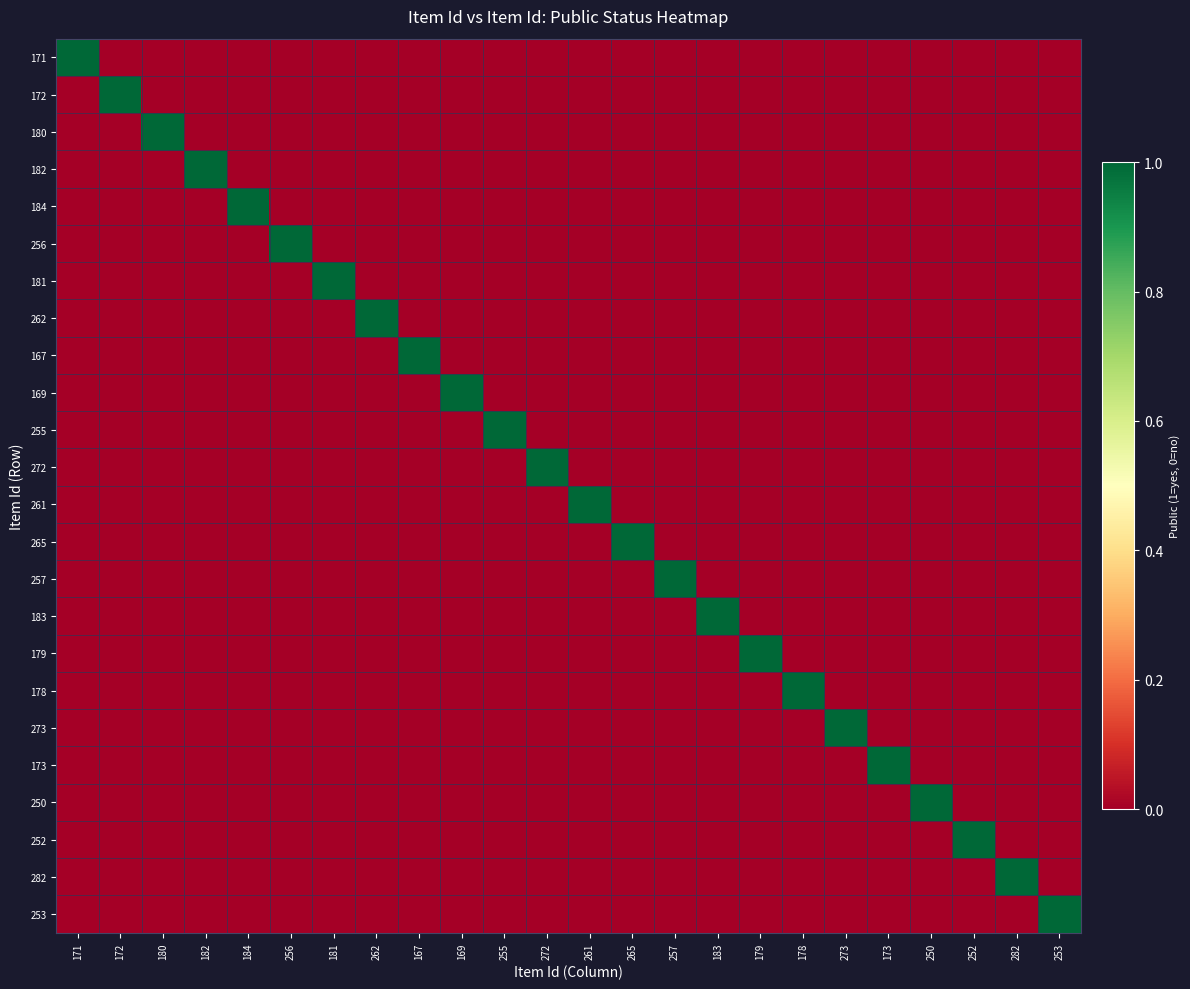

What is the total value across all series at 179?

1